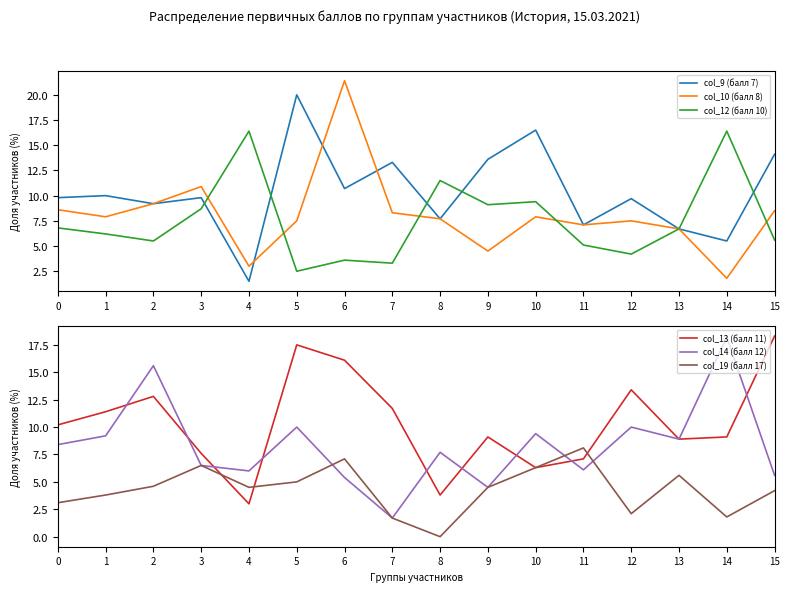

What is the sum of all col_9 (балл 7) values?

165.2